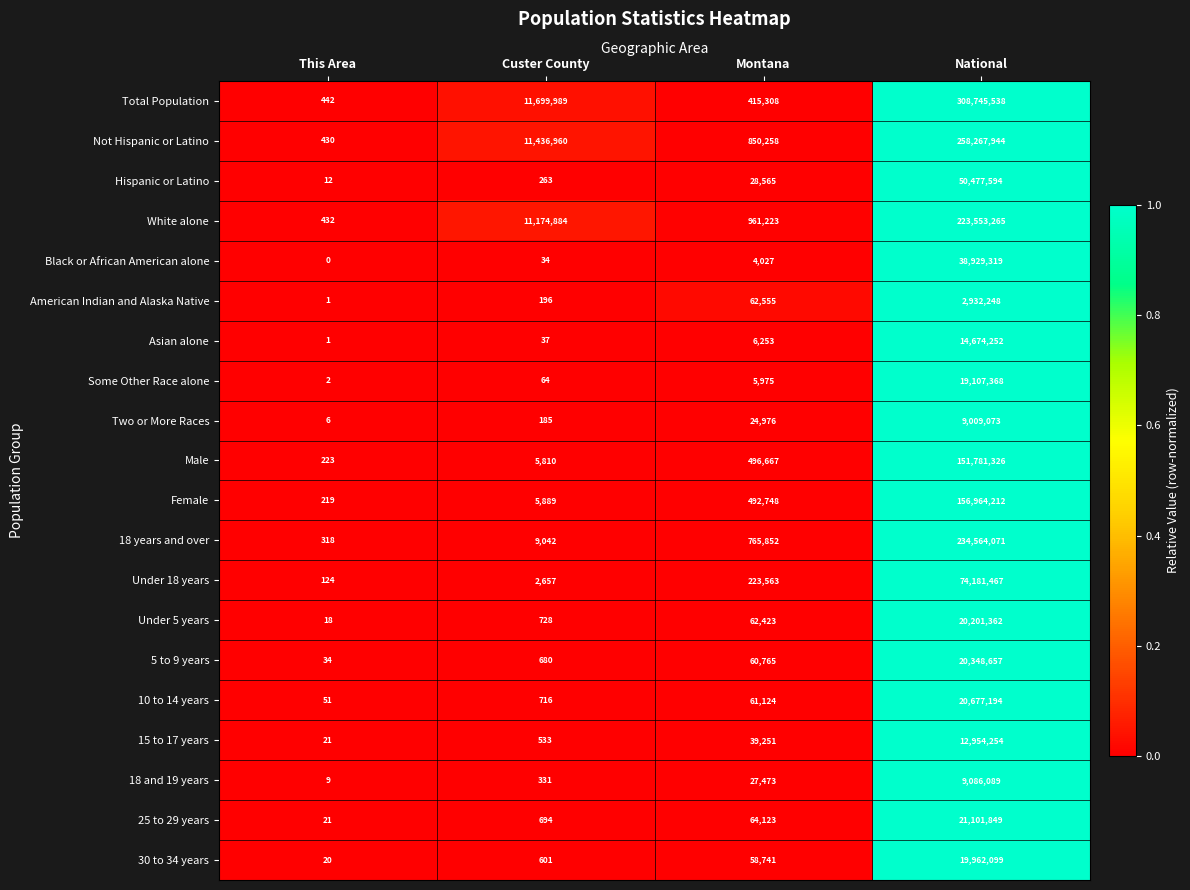

The American Indian and Alaska Native series shows 0 at This Area. True or false?

False